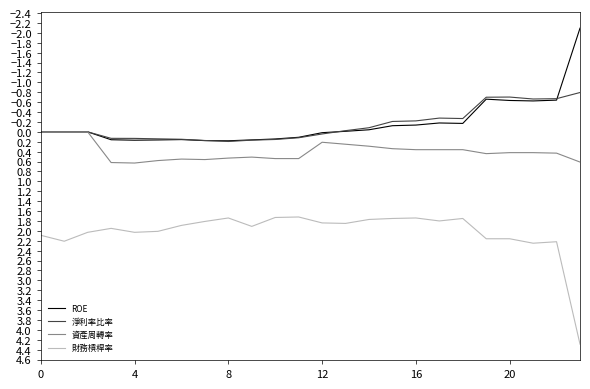

True or false: 財務槓桿率 and 淨利率比率 intersect in this chart.

False